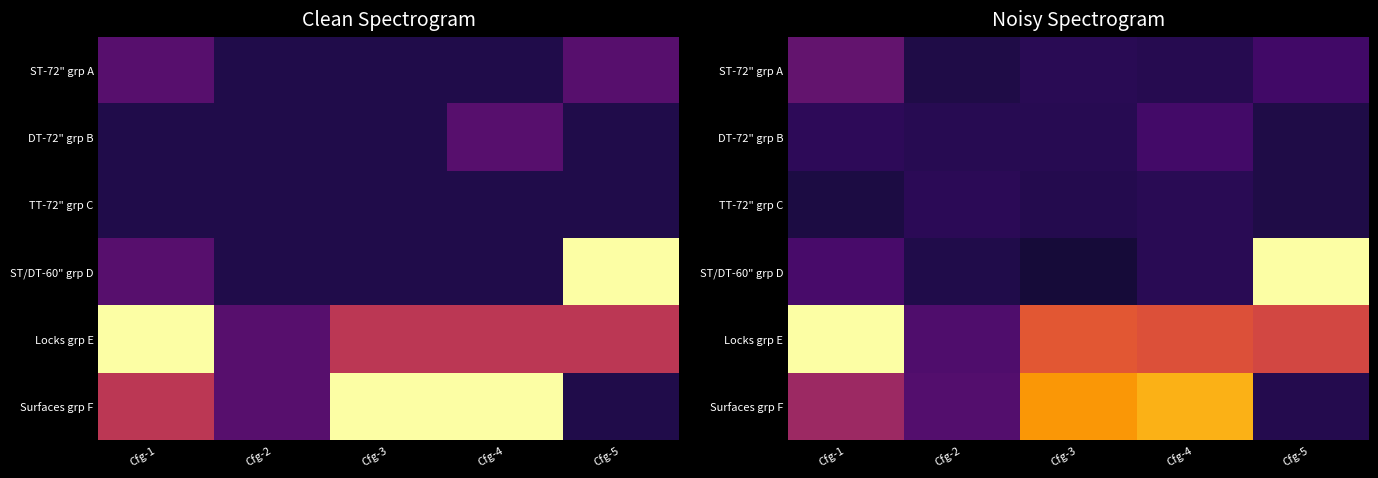

Which has a higher value, Cfg-2 or Cfg-5?

Cfg-5